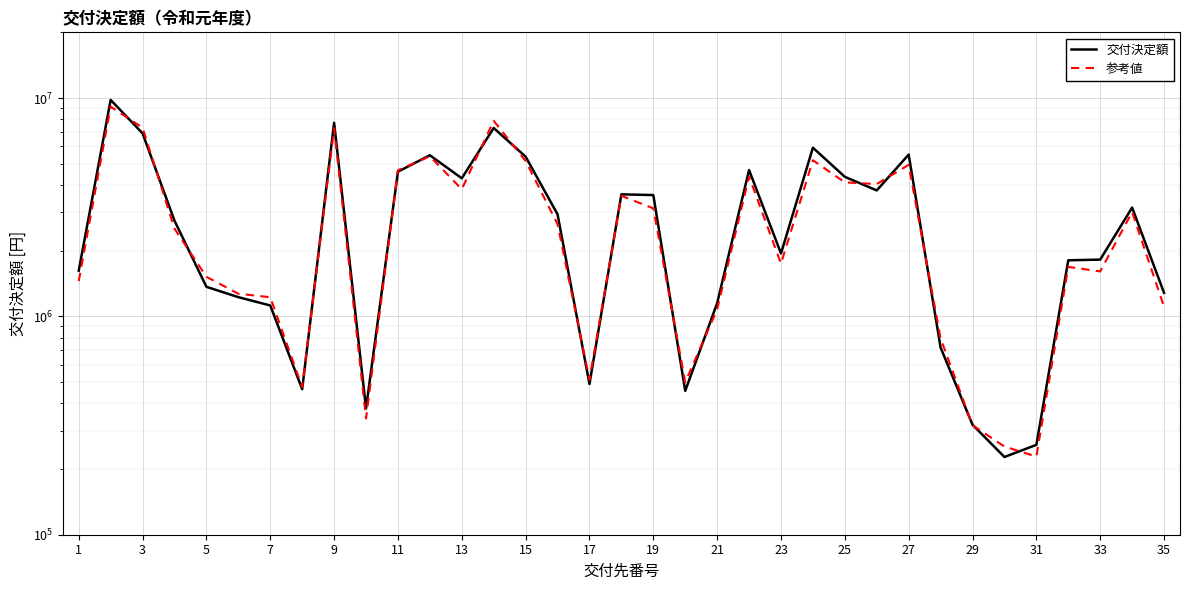

Between 18 and 21, which series saw the biggest shift?

参考値